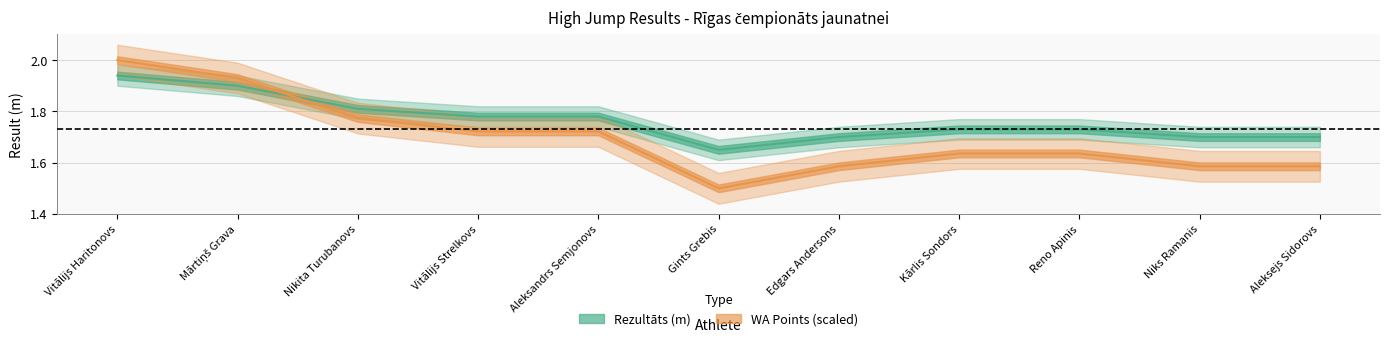

At which category is the sum across all series the highest?

Vitālijs Haritonovs